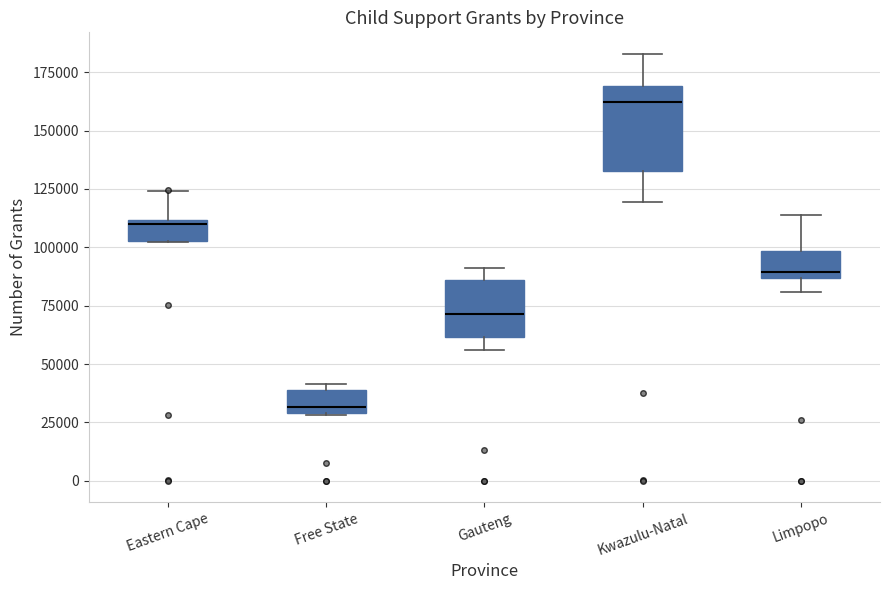

Which box's median line is the lowest?

Free State